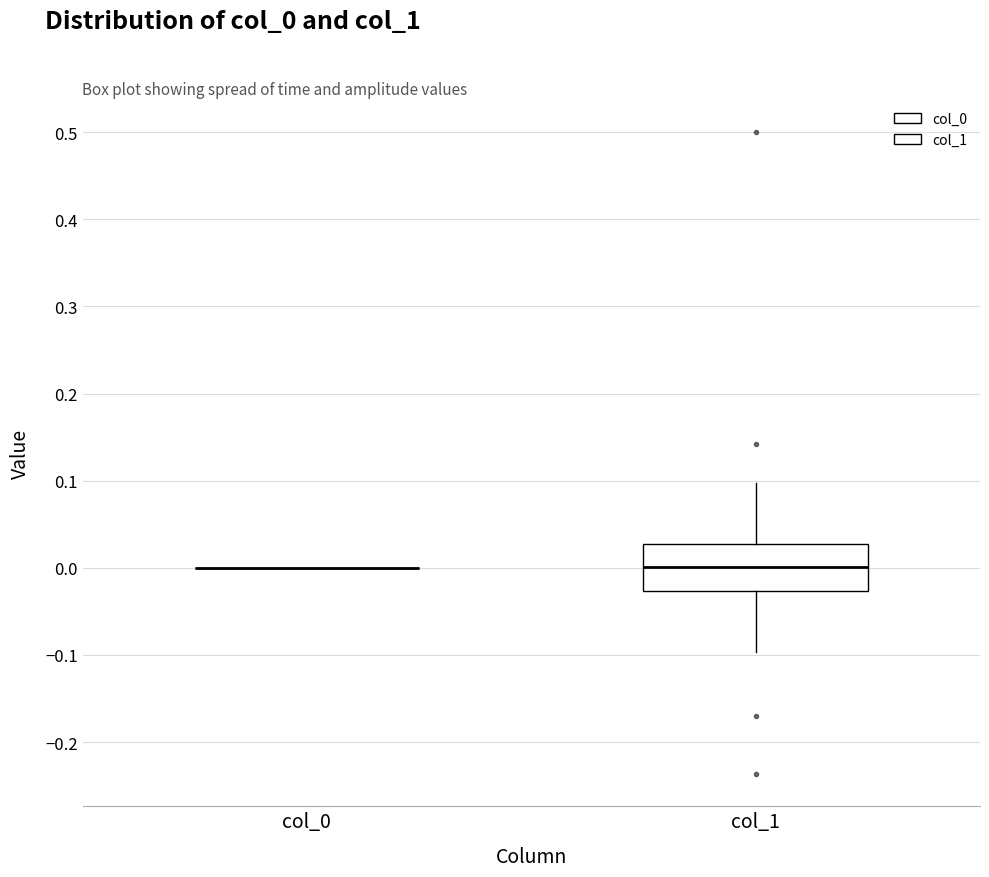

Where is the lower edge of the box for col_1 on the y-axis? The values are not printed on the chart, so give them approximately, as read against the axis.

-0.03